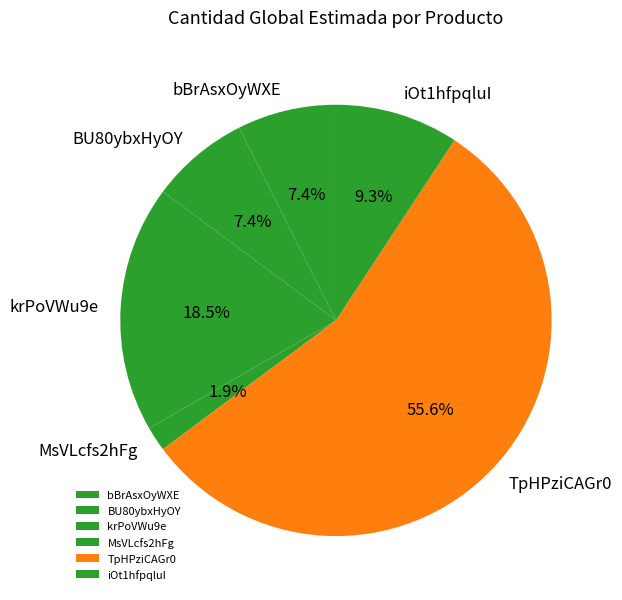

Is there a majority slice in this chart?

Yes